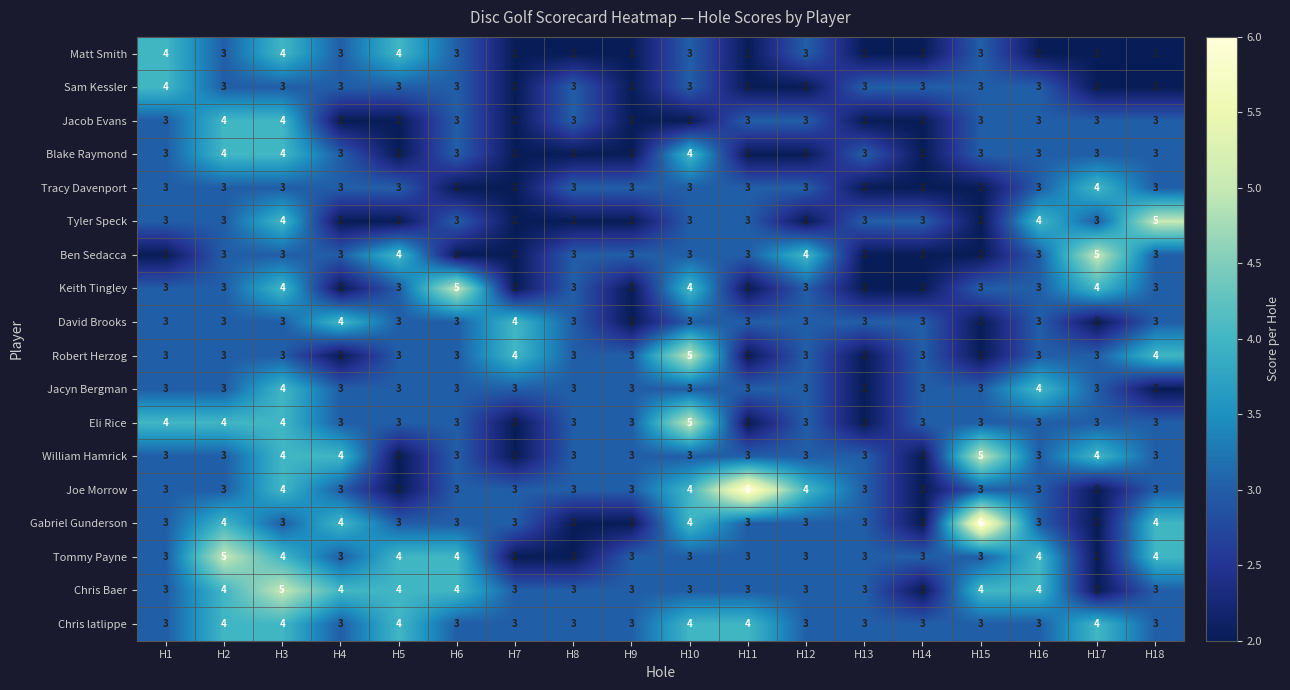

The value of Tyler Speck at H5 is 2. True or false?

True